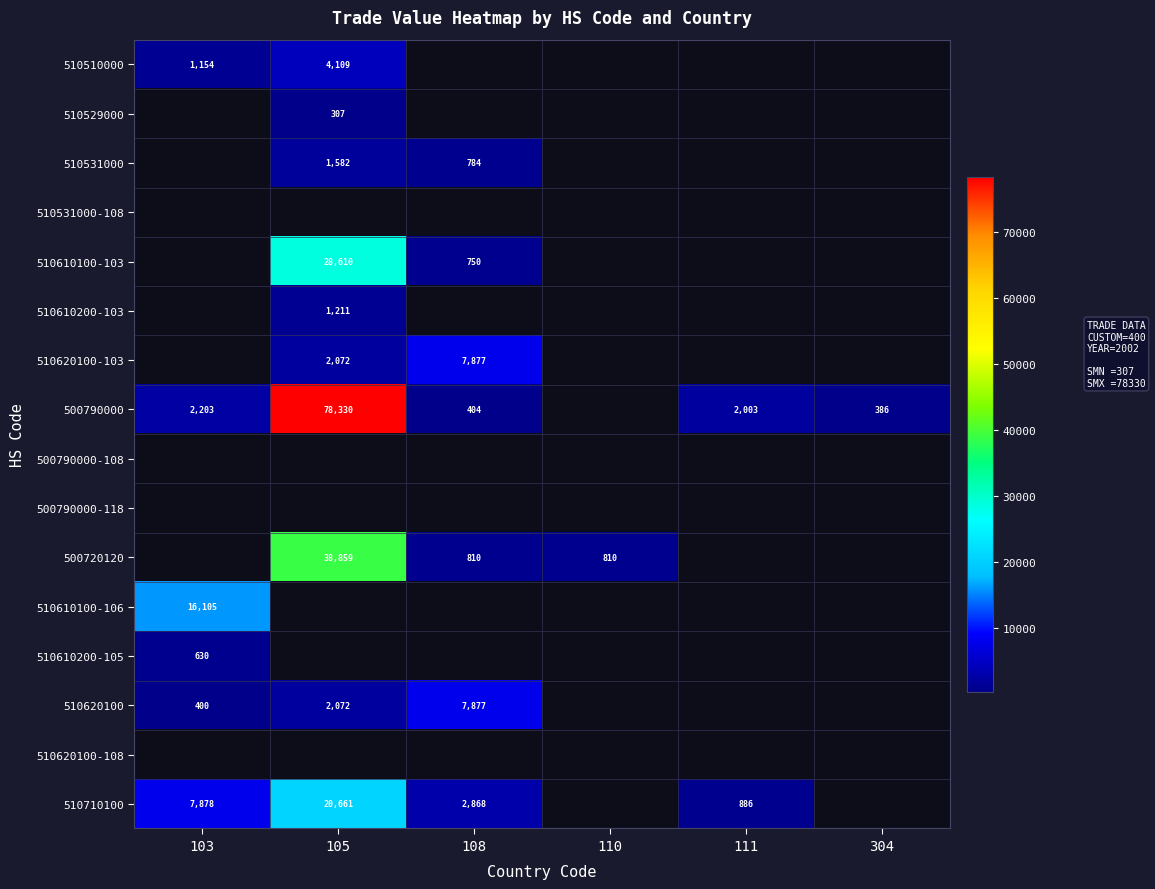

Is it true that 510510000 equals 281 at 103?

False